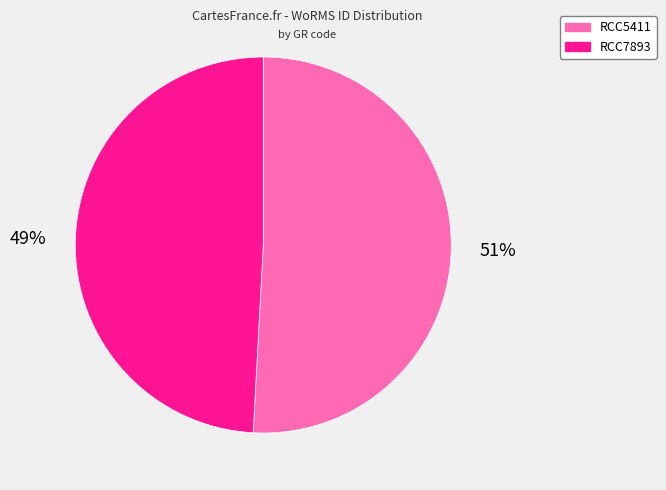

To the nearest percent, what is the combined percentage of RCC5411 and RCC7893?

100%